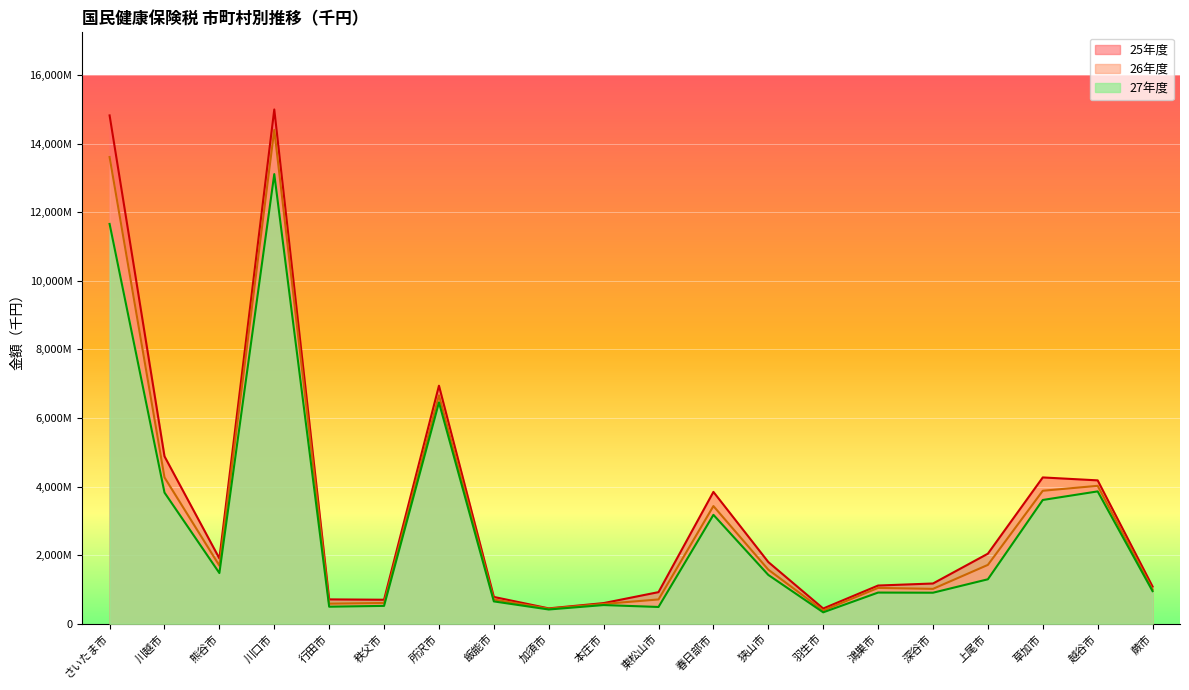

What is the difference between the maximum and minimum values in the 27年度 series?

12776302.0